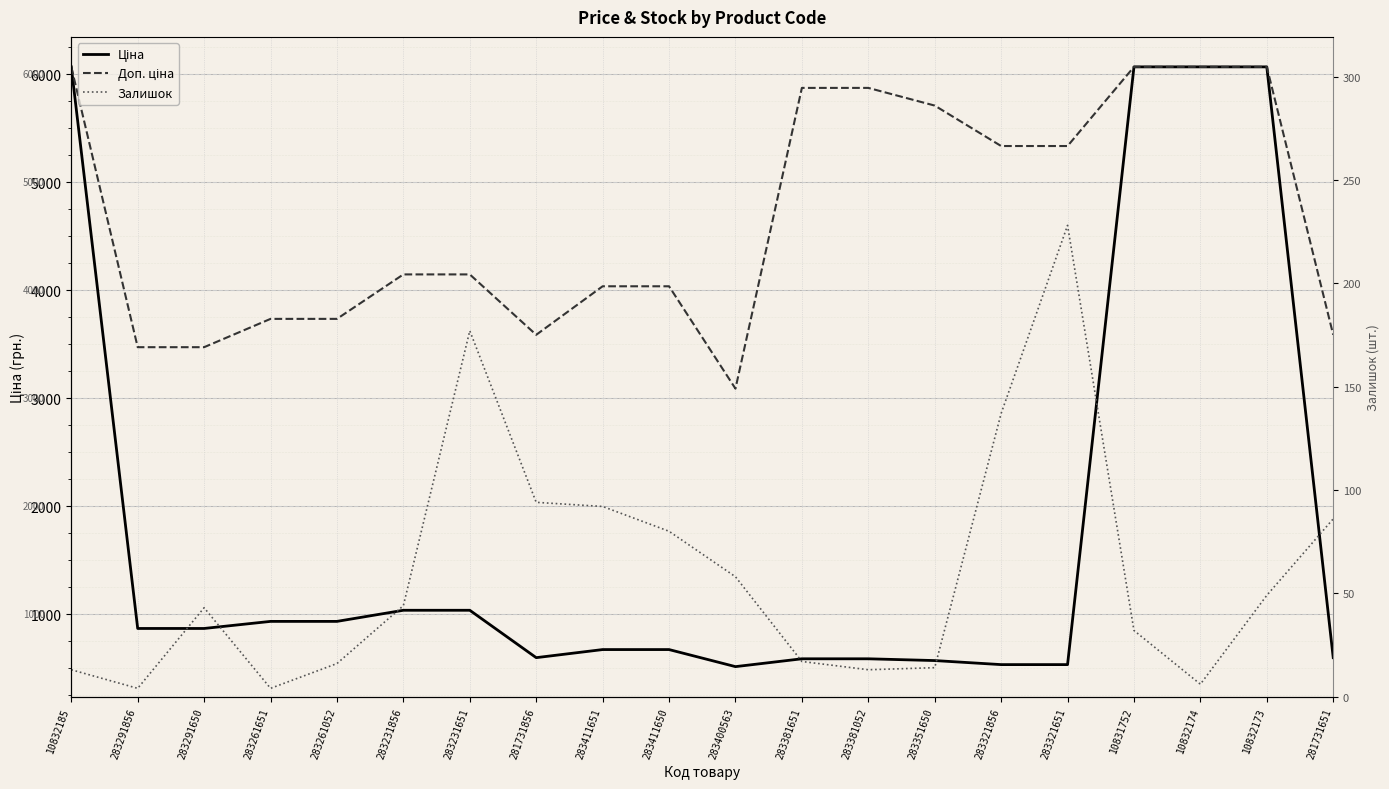

The Ціна series shows 868.0 at 283291650. True or false?

True